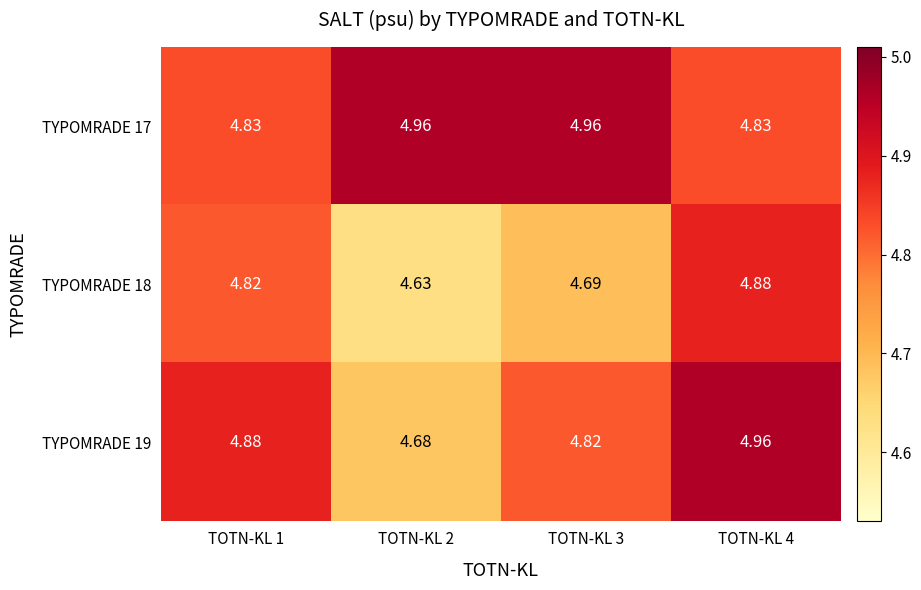

What is the spread (max minus min) of values at TOTN-KL 3?

0.3